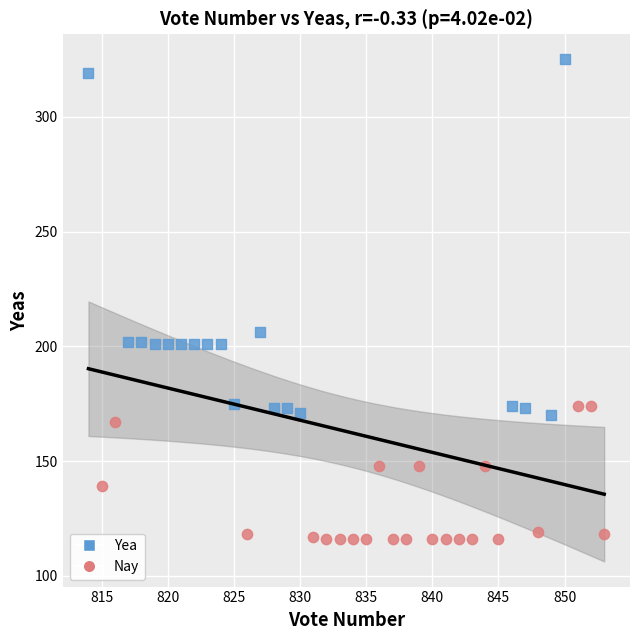

Which series contains the lowest Y value?

Nay